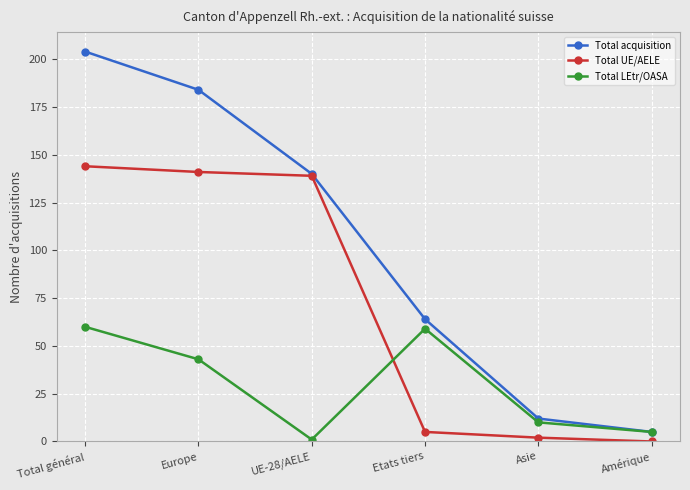

How many categories are shown in the chart?

6